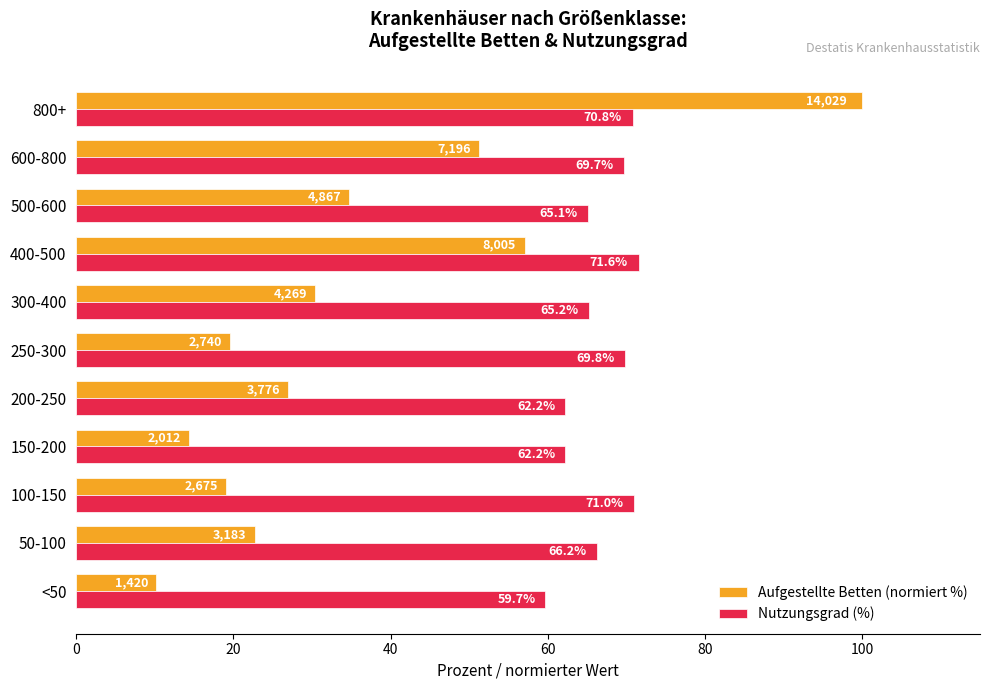

What is the difference between the maximum and minimum values in the Aufgestellte Betten (normiert %) series?

89.9